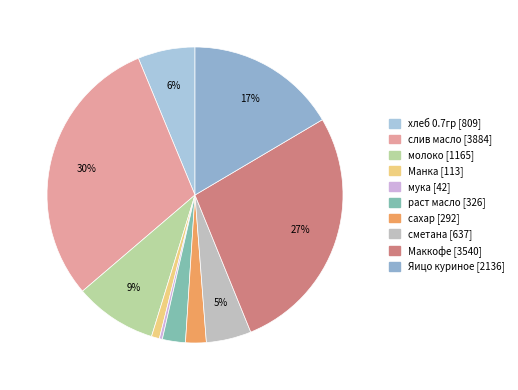

Is it true that сметана is 5% of the pie?

True